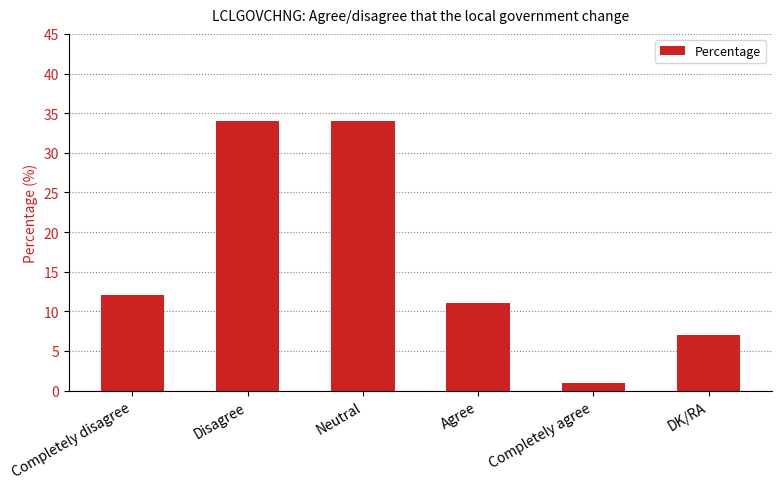

Where is the data nearest to the value 17?

Completely disagree